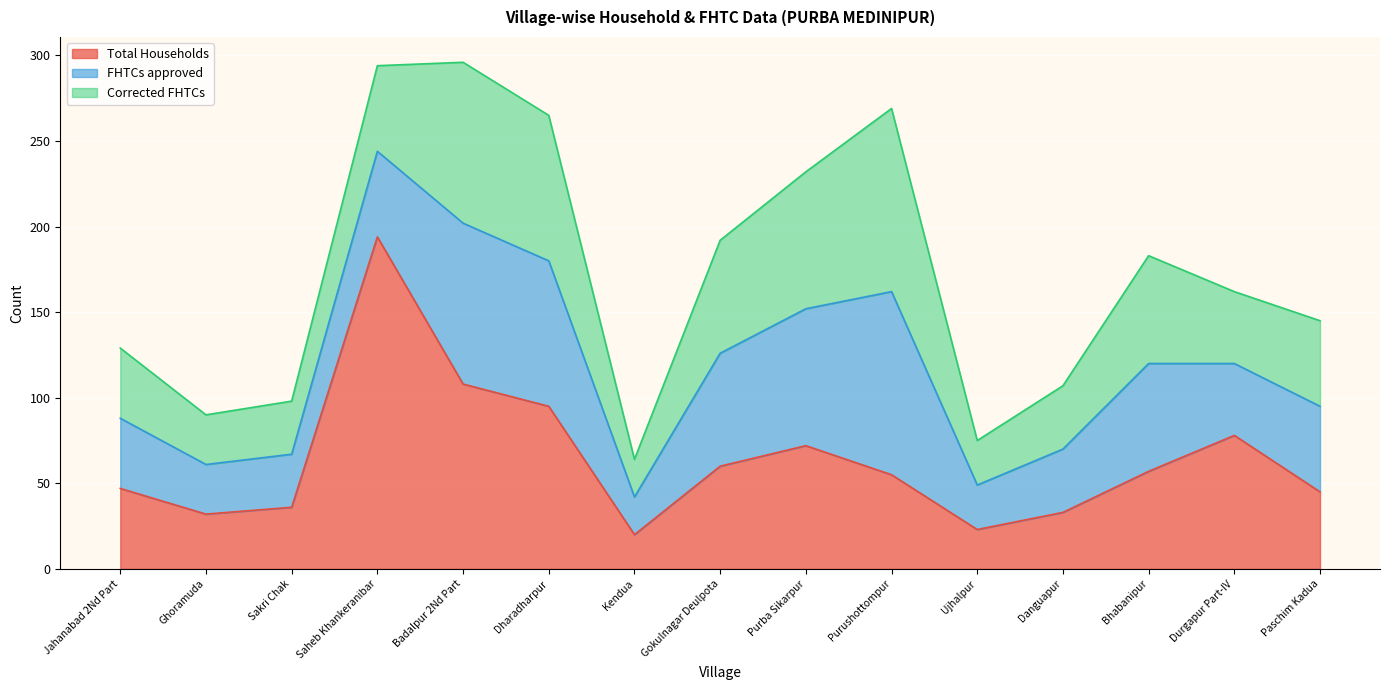

The Total Households series shows 45 at Ghoramuda. True or false?

False